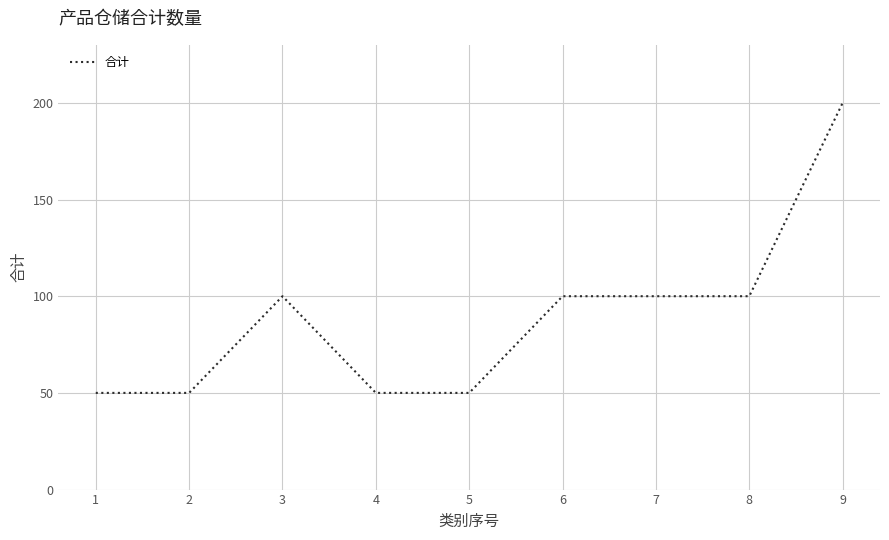

What is the difference between the maximum and minimum values?

150